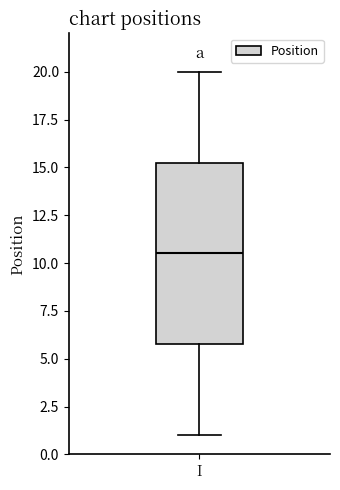

Where is the upper edge of the box for I on the y-axis? The values are not printed on the chart, so give them approximately, as read against the axis.

15.5